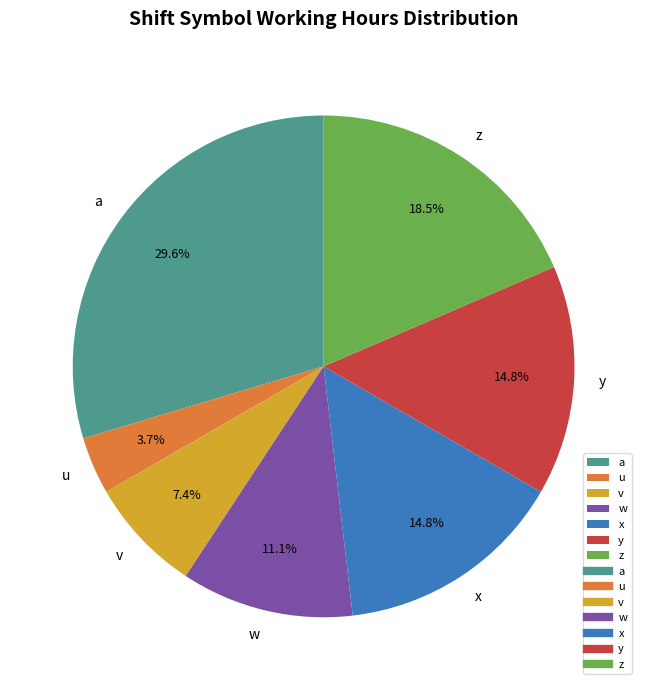

Do w and z together represent more than half of the pie?

No